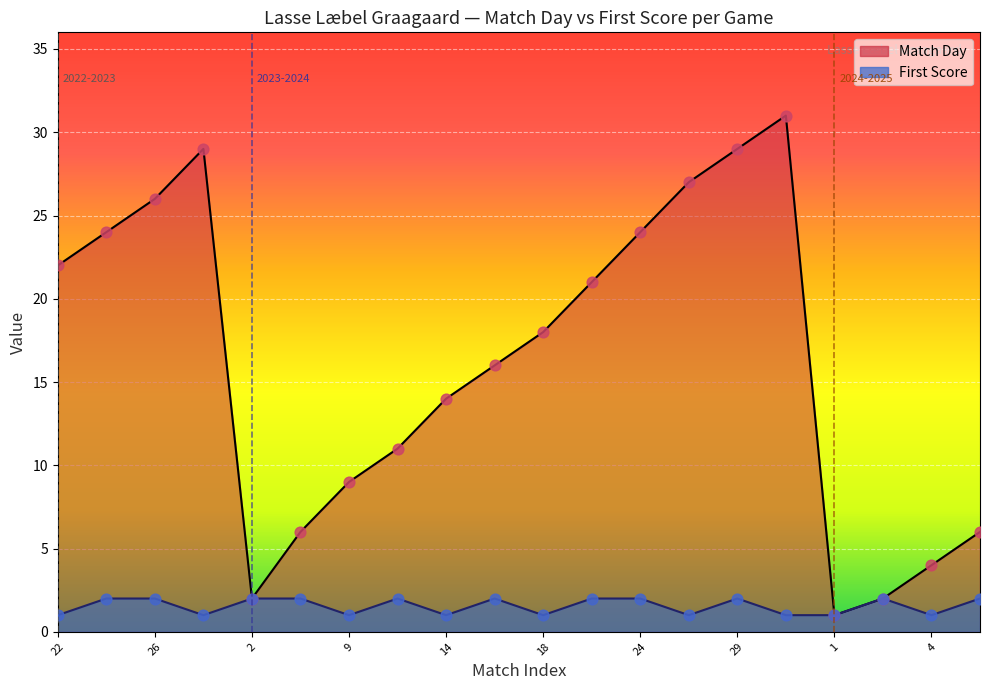

Is the value of First Score at 6 greater than the value of Match Day at 26?

No